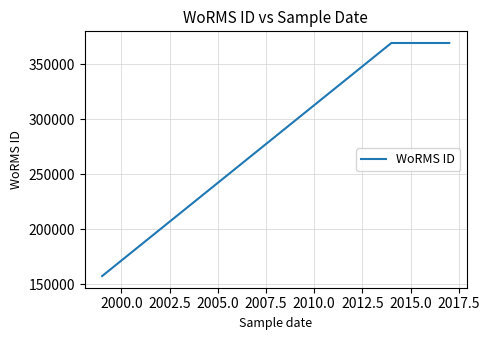

The chart shows a value of 632290 at 2005.0. True or false?

False